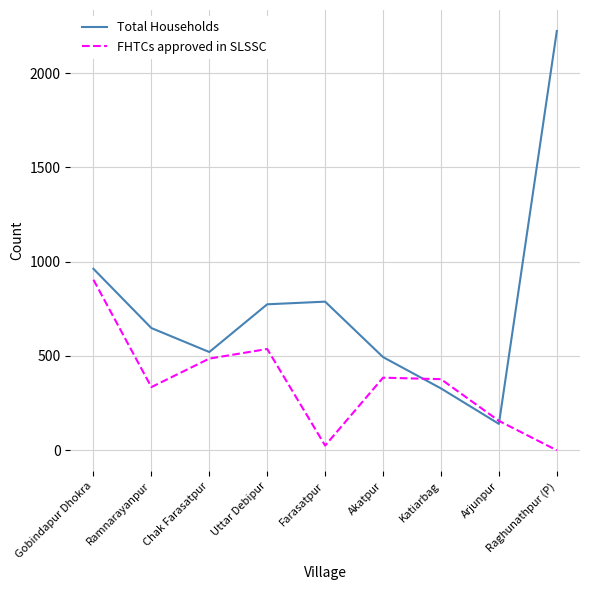

Where do FHTCs approved in SLSSC and Total Households first cross each other?

Akatpur and Katiarbag